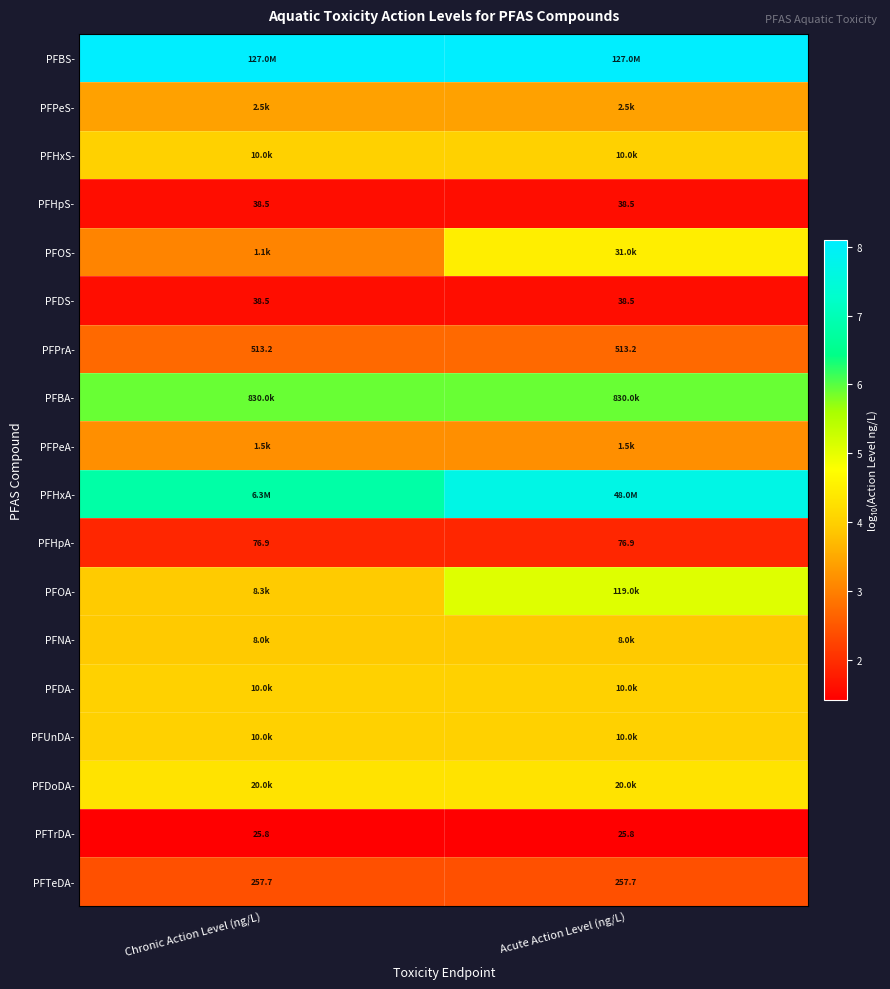

Which category has the lowest value in the PFDS- series?

Chronic Action Level (ng/L)